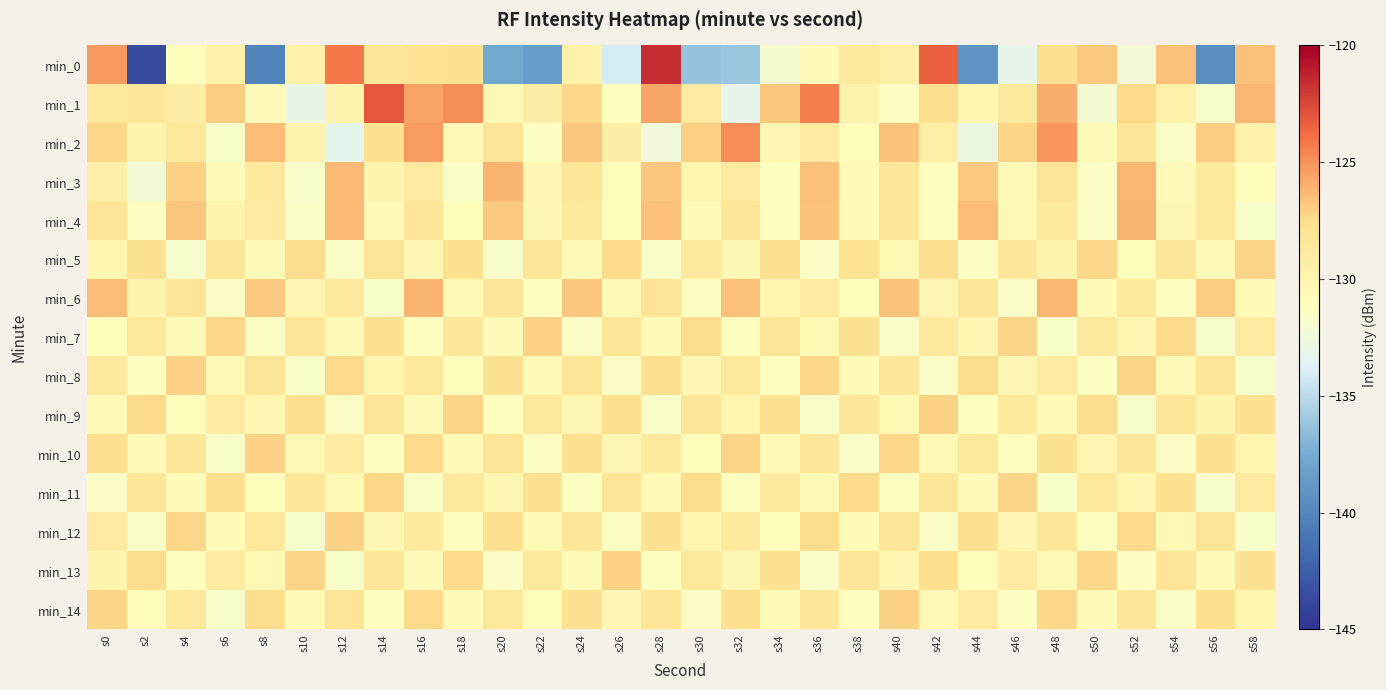

Which category has the lowest value across all series?

s2